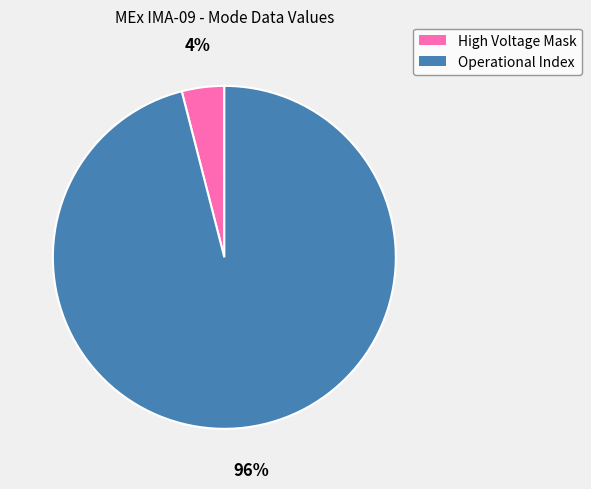

Is it true that High Voltage Mask is 14% of the pie?

False